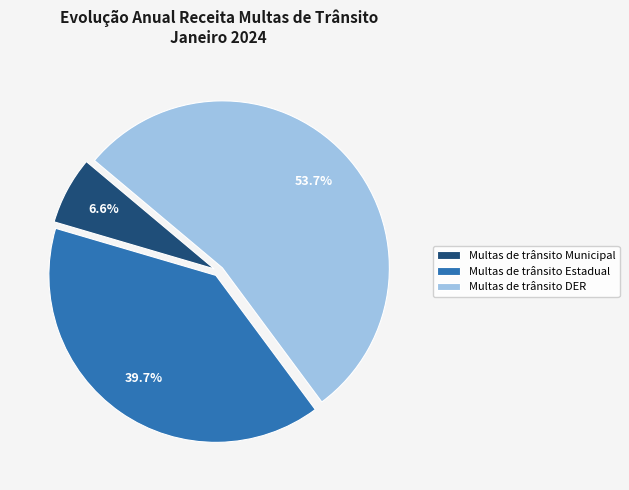

Is it true that Multas de trânsito Estadual is 40% of the pie?

True